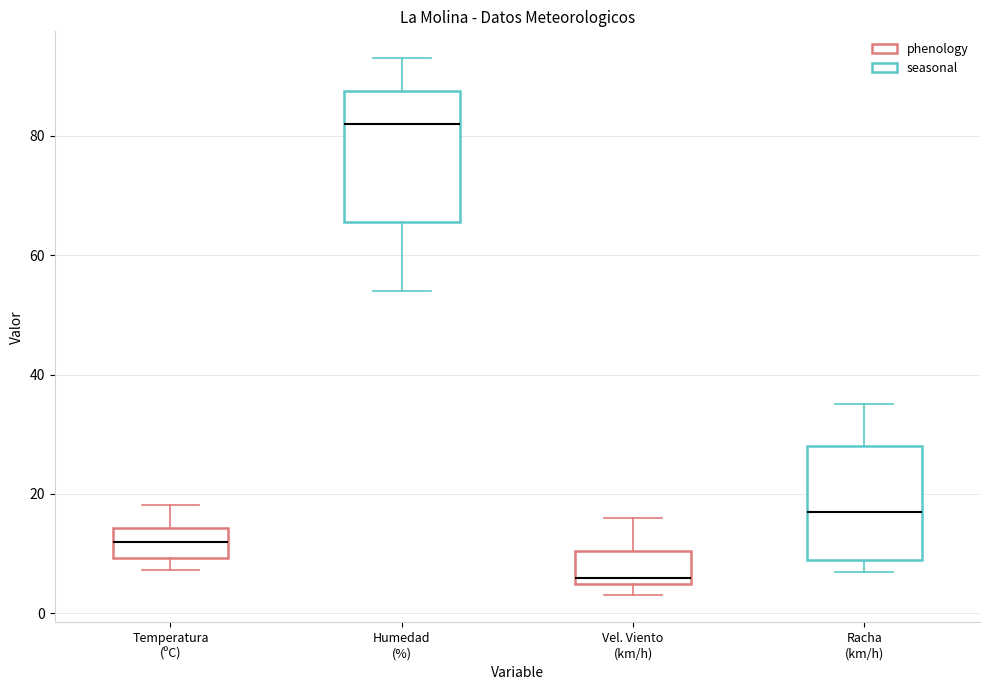

Which box has the lowest median line?

Vel. Viento (km/h)